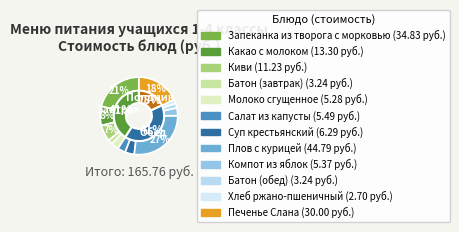

To the nearest percent, what portion does Какао с молоком represent?

8%